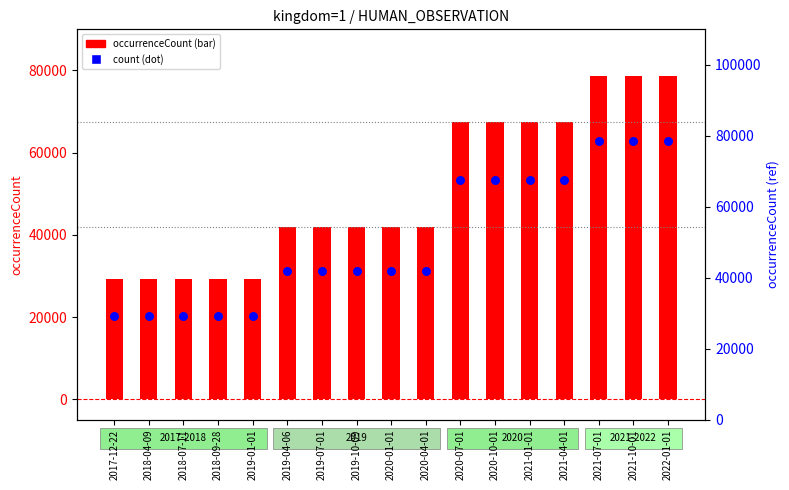

Is the value of occurrenceCount at 2021-01-01 greater than the value of count (right axis) at 2019-04-06?

Yes